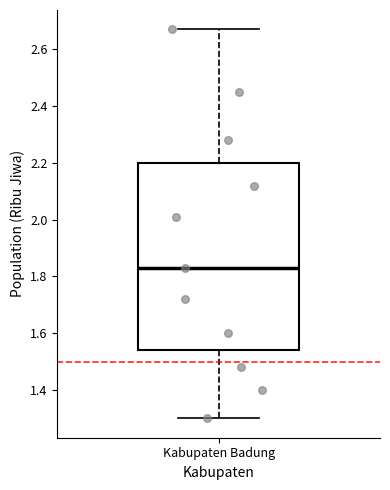

Read this box plot against the y-axis: the position of the median line, the range covered by the box, and the ends of both whiskers. The values are not printed on the chart, so give them approximately, as read against the axis.

median 1.84, box 1.54 to 2.20, whiskers 1.30 to 2.68